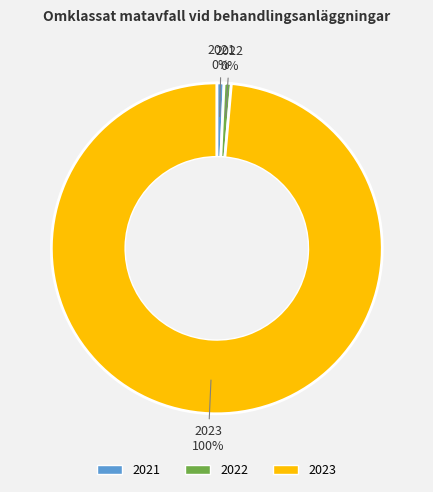

Which category has the biggest portion of the pie?

2023